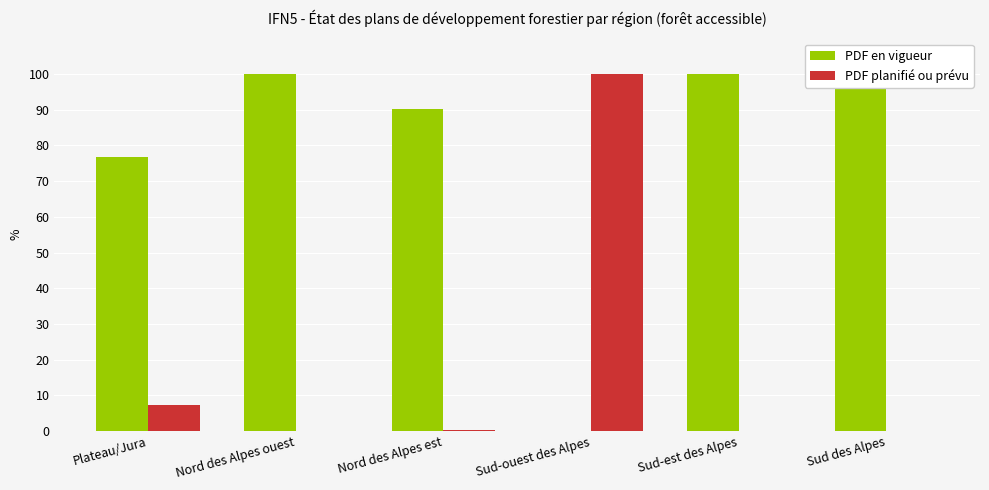

How many bars are there in total?

12